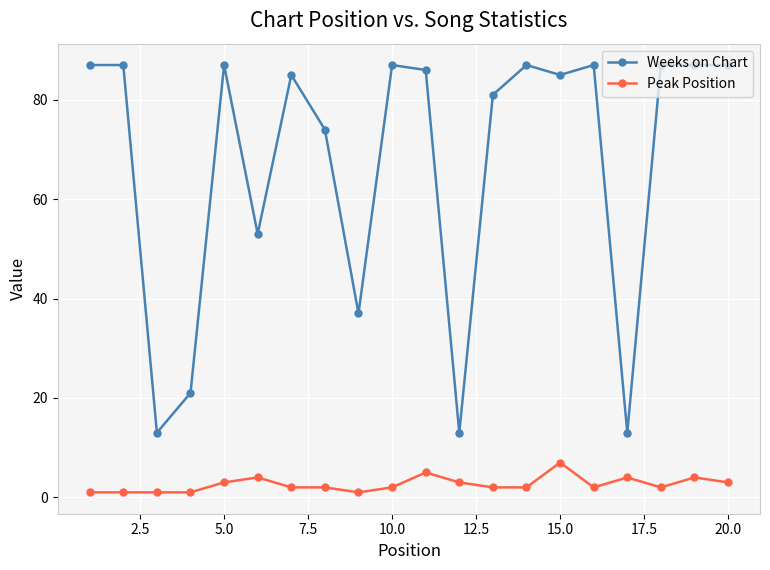

What is the difference between the second highest and second lowest values in the Weeks on Chart series?

74